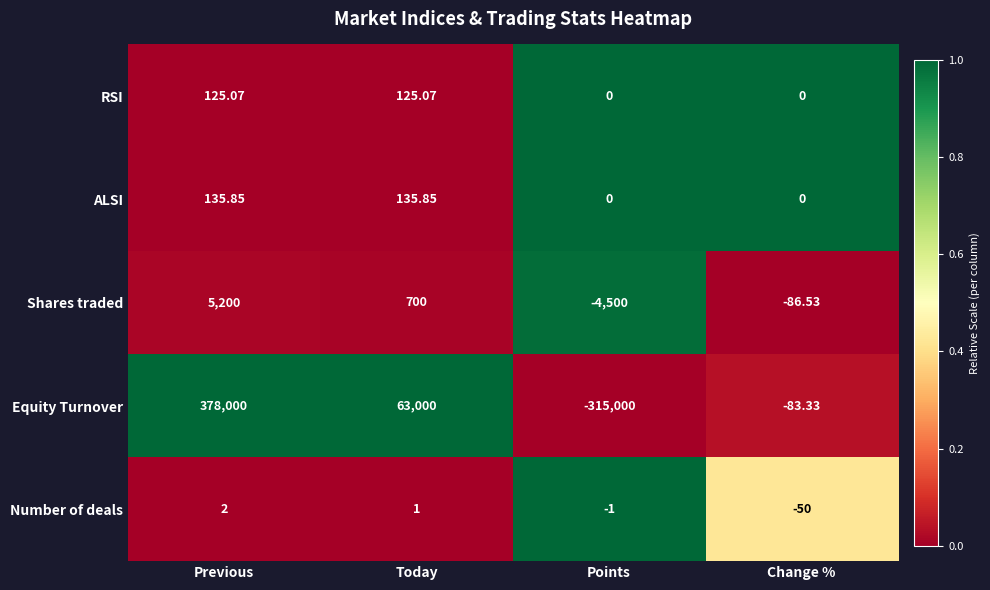

Which category has the highest value across all series?

Previous